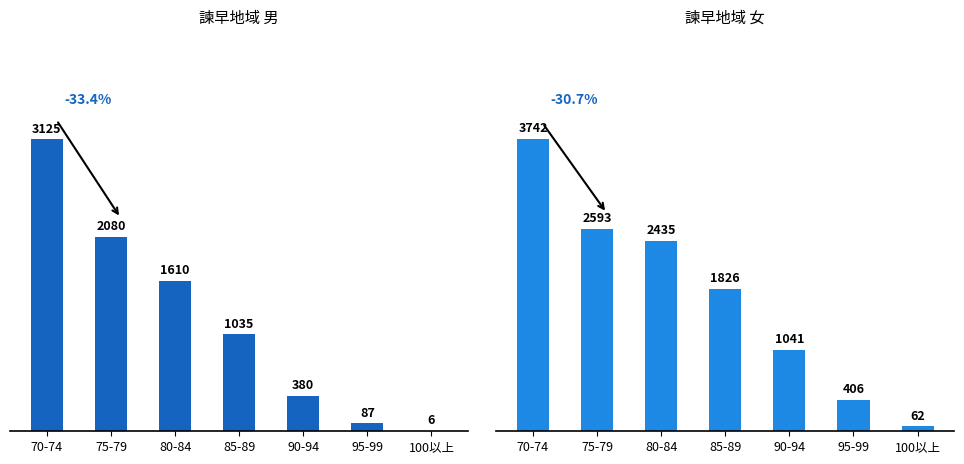

Reading left to right, what are all the values shown in this chart?

男: 70-74=3125	75-79=2080	80-84=1610	85-89=1035	90-94=380	95-99=87	100以上=6
女: 70-74=3742	75-79=2593	80-84=2435	85-89=1826	90-94=1041	95-99=406	100以上=62